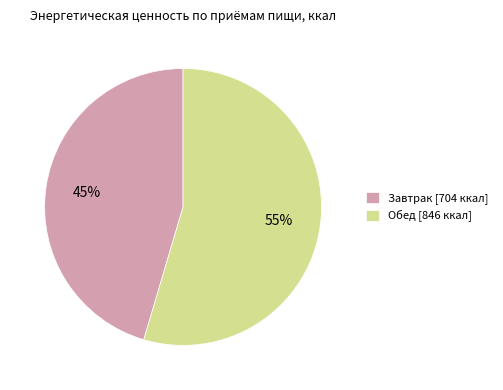

To the nearest percent, what portion does Завтрак represent?

45%